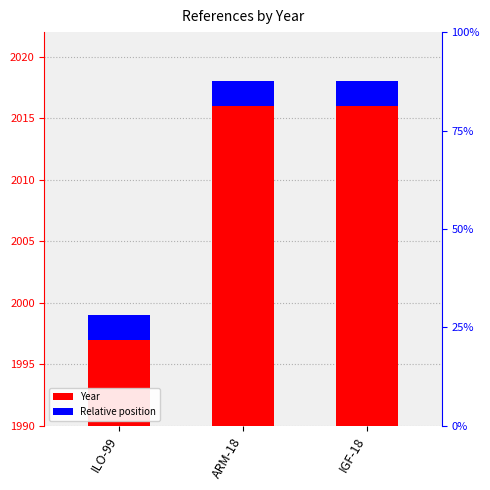

Rank the categories by value from highest to lowest.

ARM-18, IGF-18, ILO-99